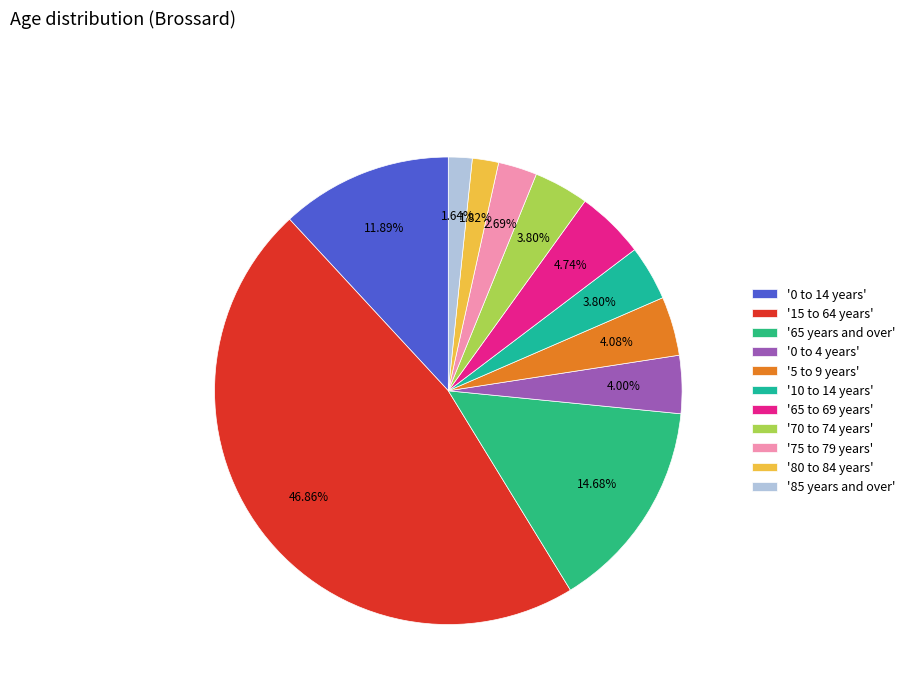

To the nearest percent, what is the average slice percentage?

9%